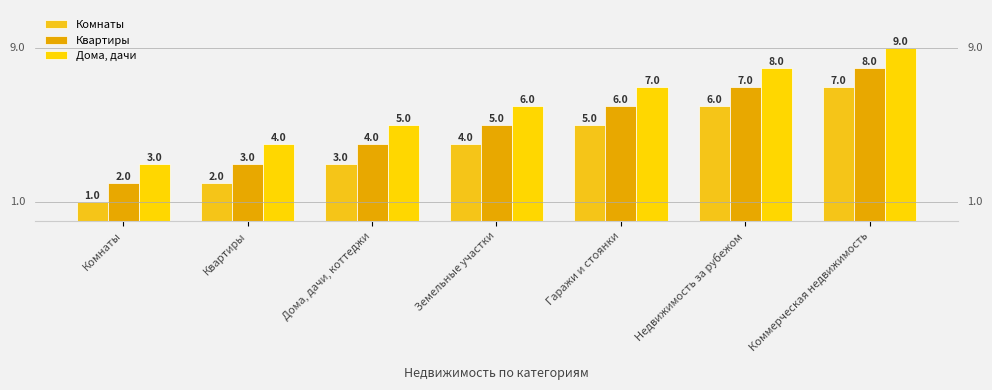

The value of Дома, дачи at Земельные участки is 3. True or false?

False